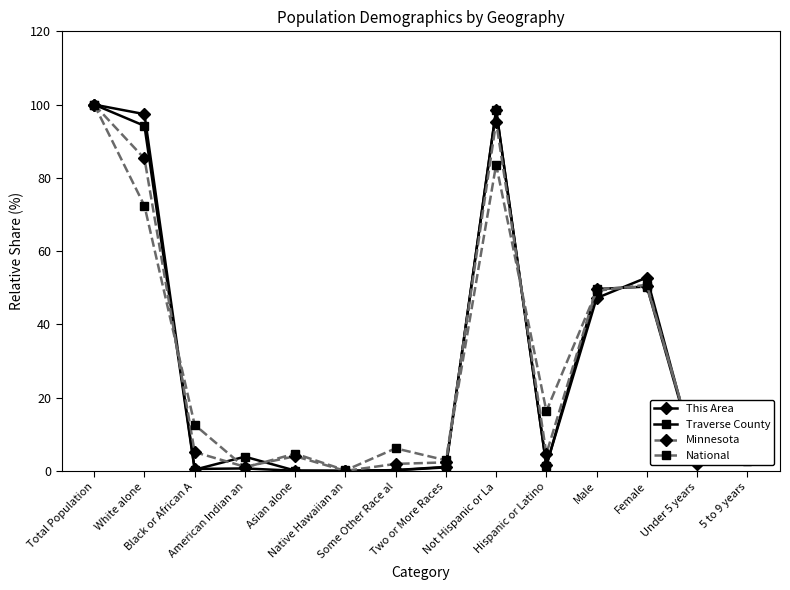

What position from the right is Some Other Race al?

8